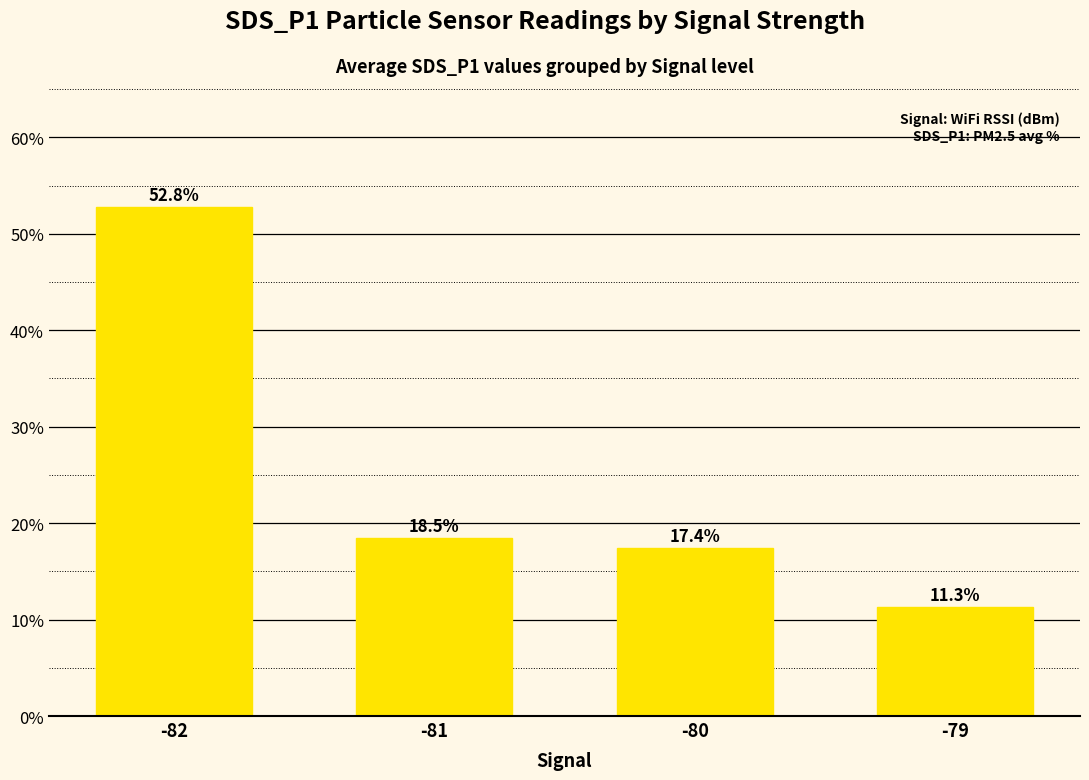

Is it true that the value at -81 is 31.1?

False